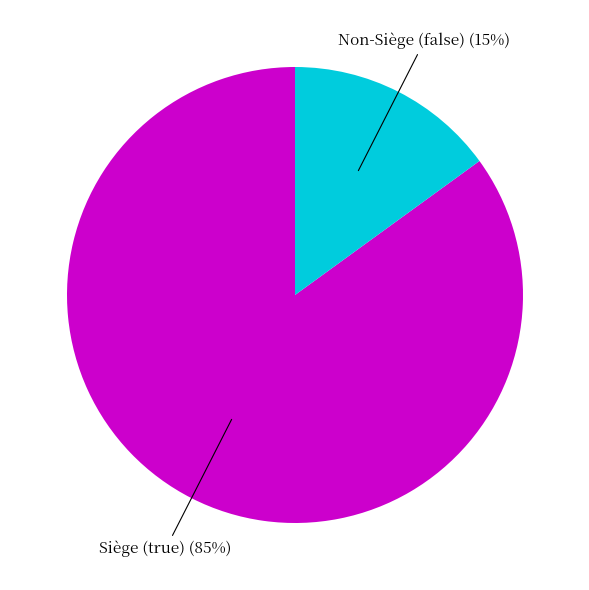

To the nearest percent, what is the difference between the largest and smallest slice percentages?

70%